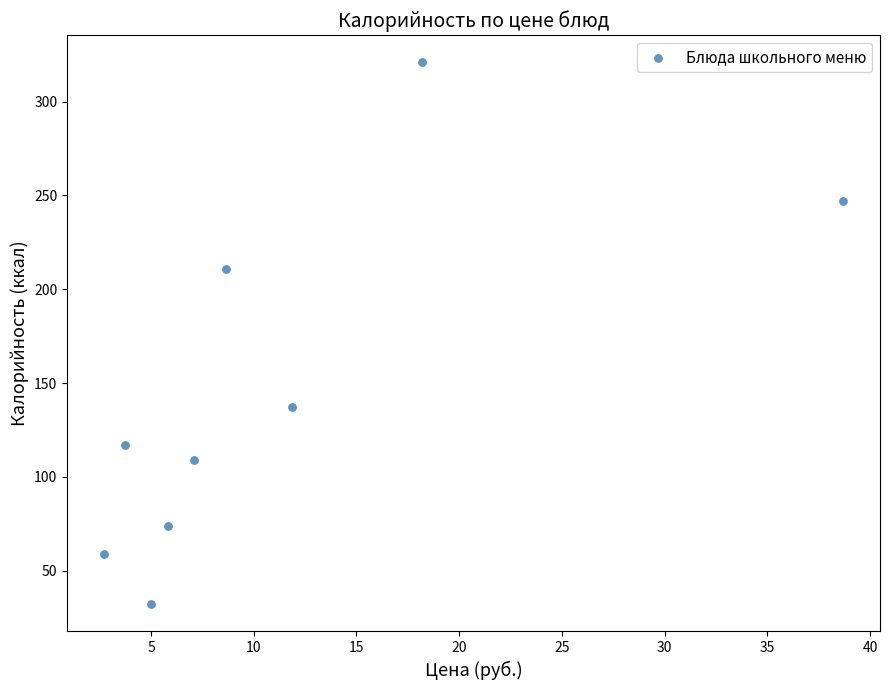

What Y value in the scatter plot is closest to 176?

211